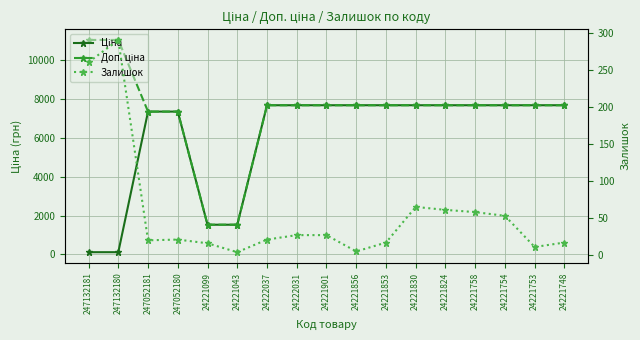

True or false: Доп. ціна has a value of 7688.0 at 24221830.

True